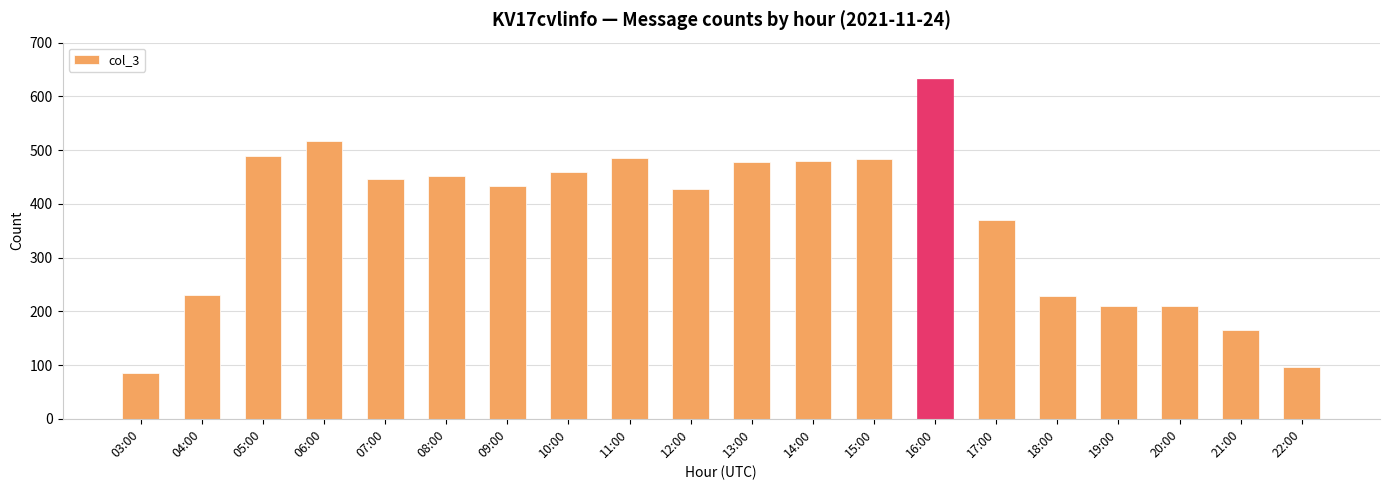

What is the average value?

369